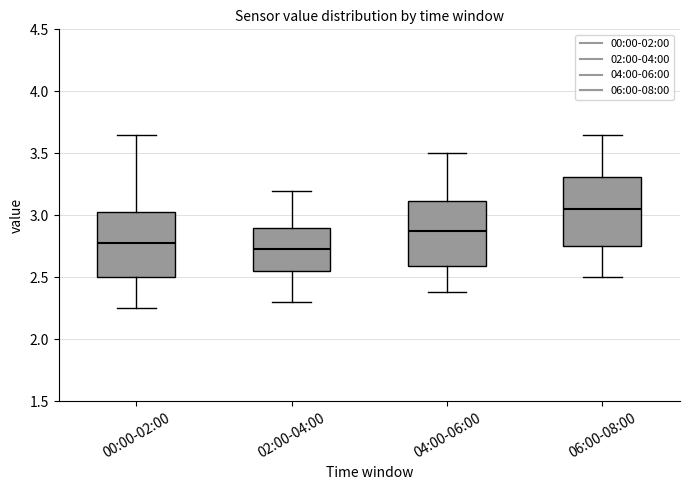

Which box's median line is the highest?

06:00-08:00